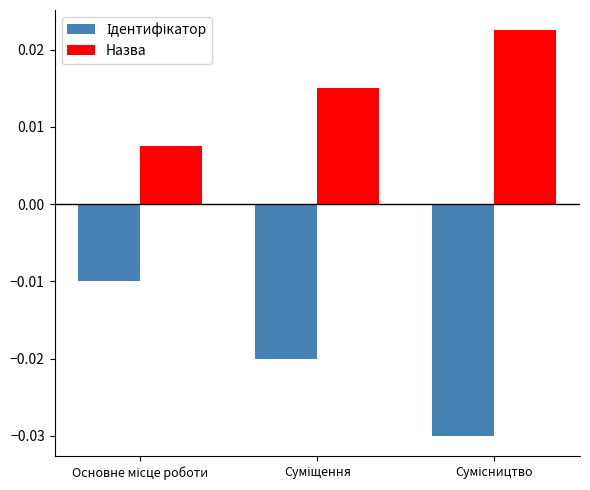

How many bars are there in each group?

2